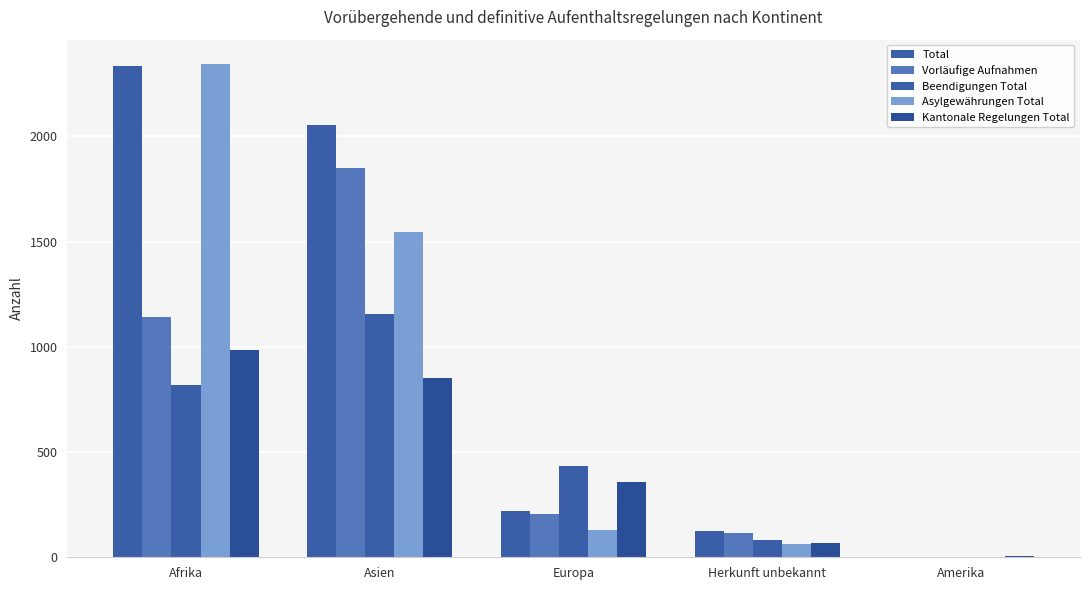

How many categories are shown in the chart?

5